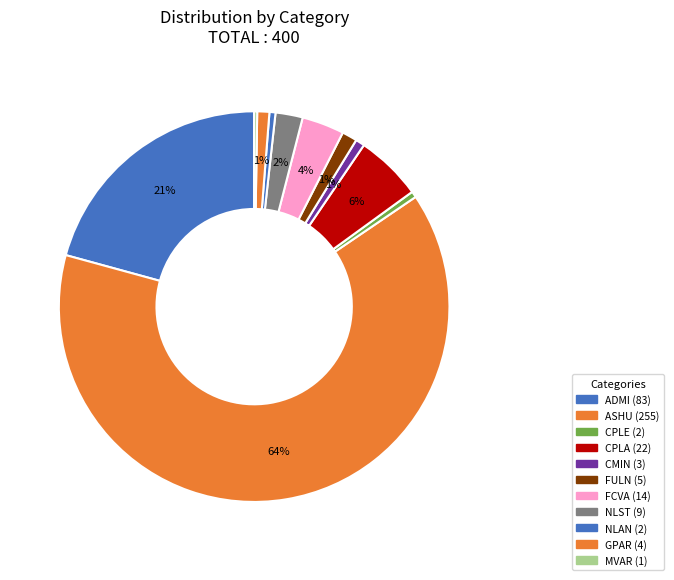

What percentage is the CMIN slice, to the nearest percent?

1%